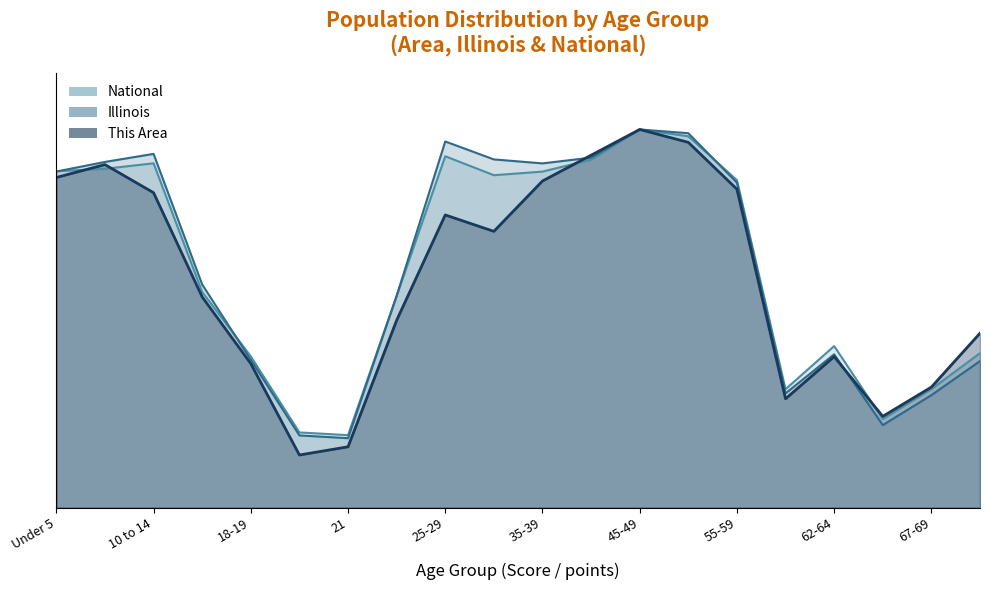

What are all the series names shown in the legend?

This Area, Illinois, National